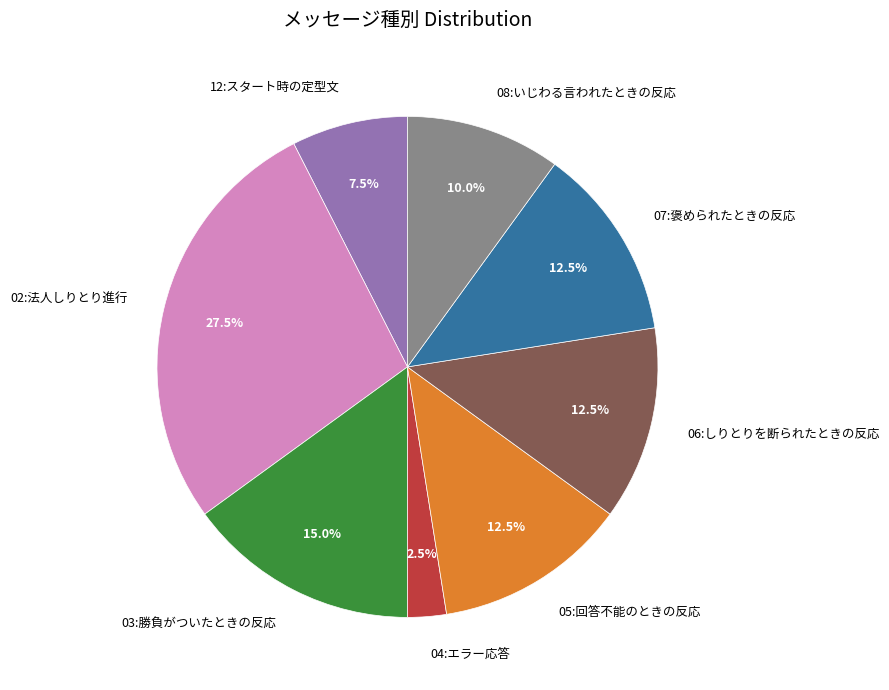

Which has a higher value, 03:勝負がついたときの反応 or 07:褒められたときの反応?

03:勝負がついたときの反応